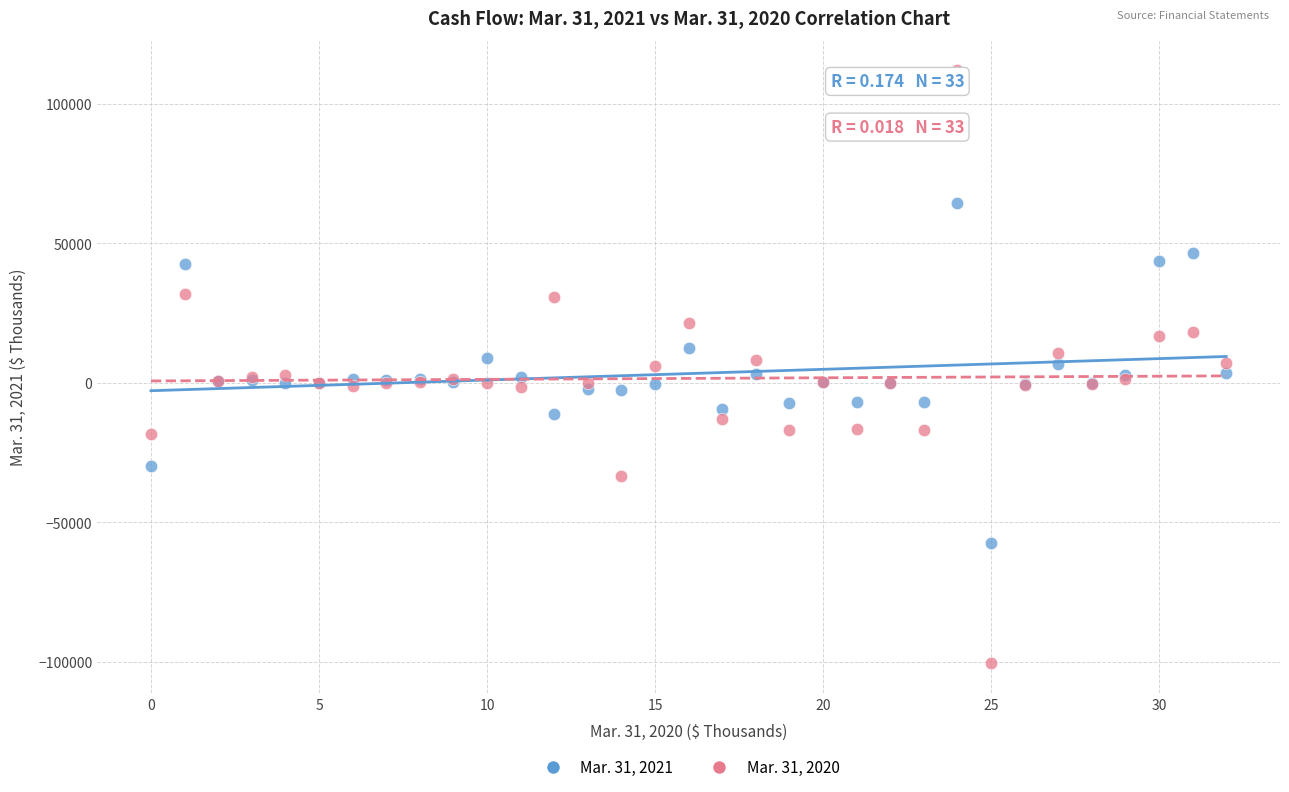

Which series reaches the maximum Y coordinate?

Mar. 31, 2020